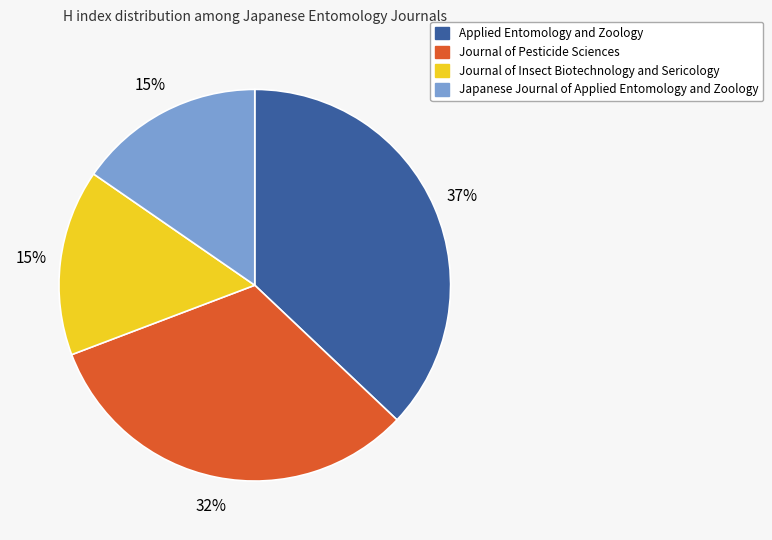

Combined, do Journal of Pesticide Sciences and Applied Entomology and Zoology account for over 50%?

Yes